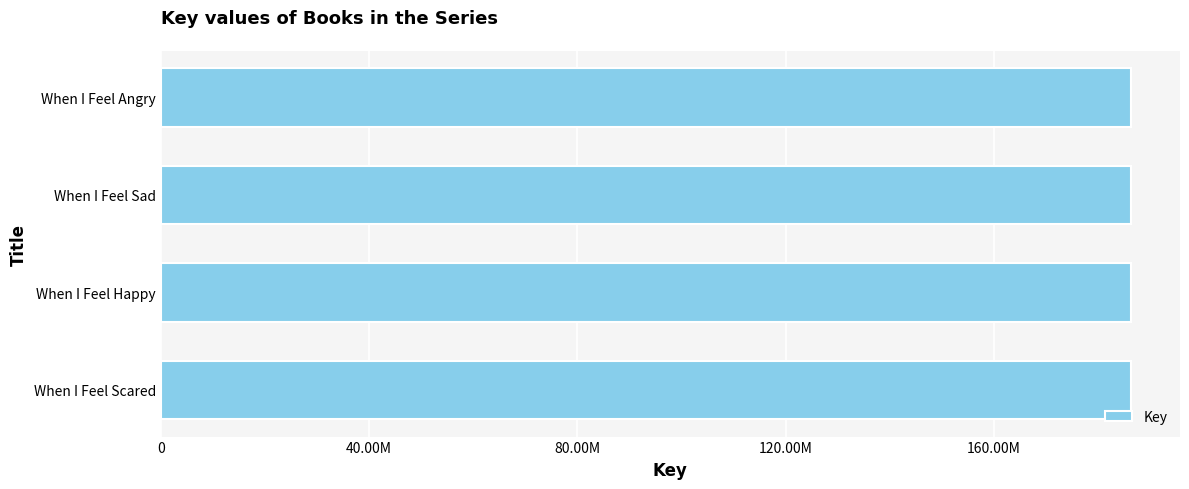

Are the bars horizontal?

Yes